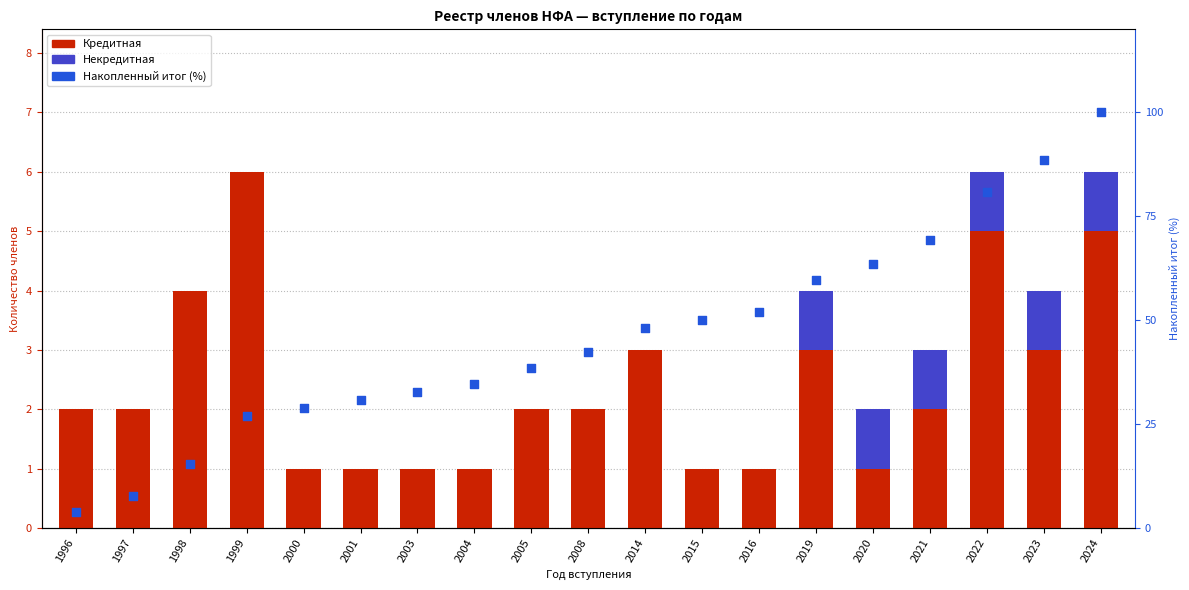

What are all the series names shown in the legend?

Кредитная, Некредитная, Накопленный итог (%)